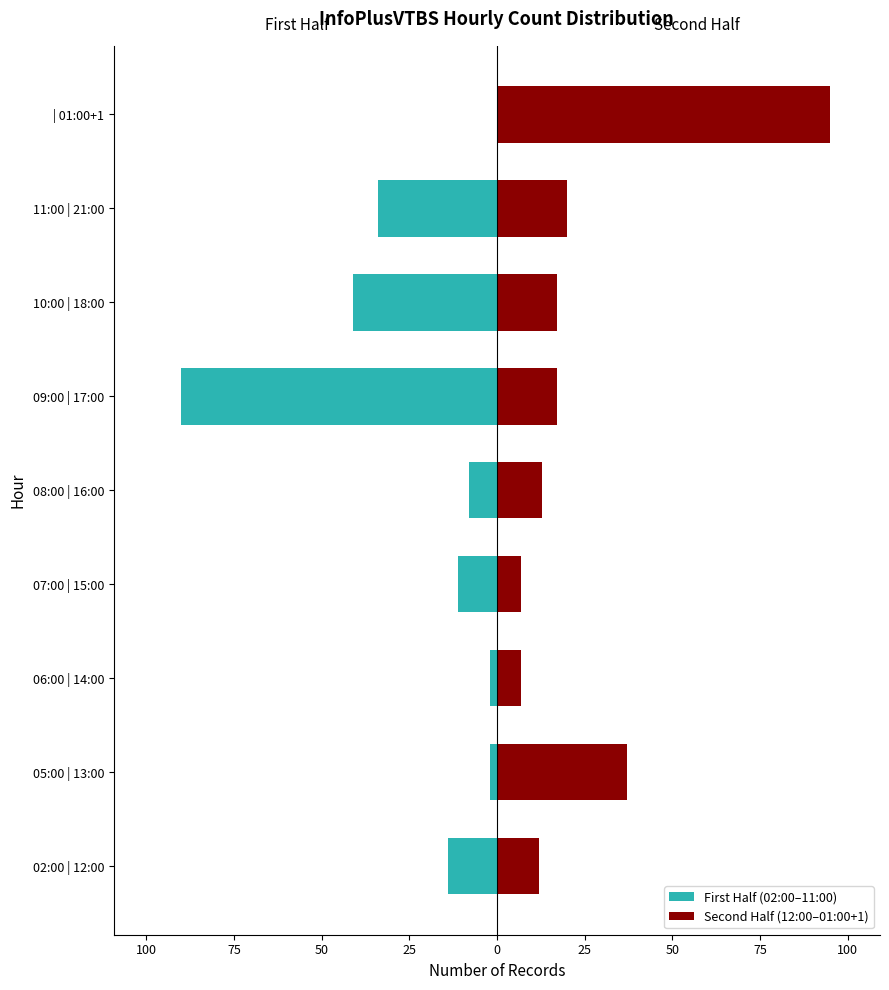

Which series has the widest spread of values?

First Half (02:00–11:00)